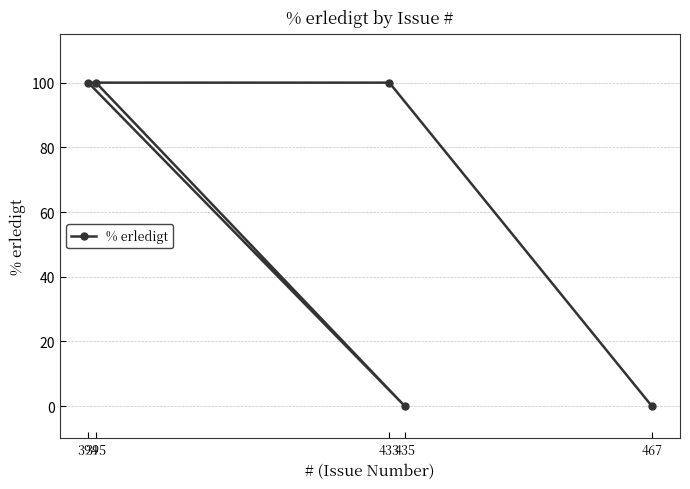

Which category has the highest value across all series?

395